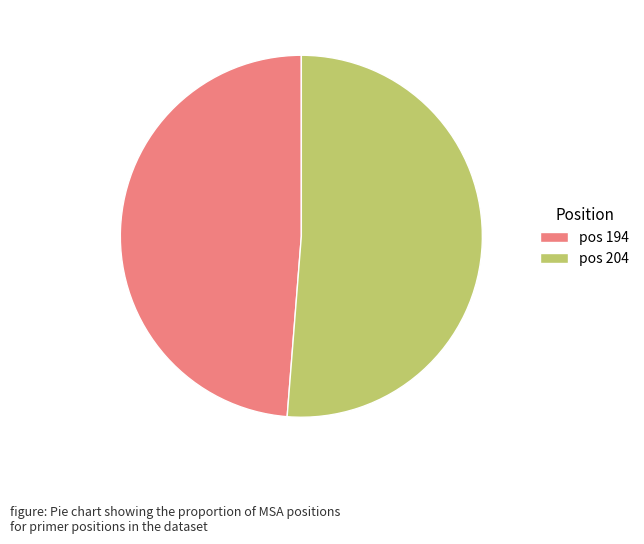

Is the sum of pos 194 and pos 204 greater than half?

Yes